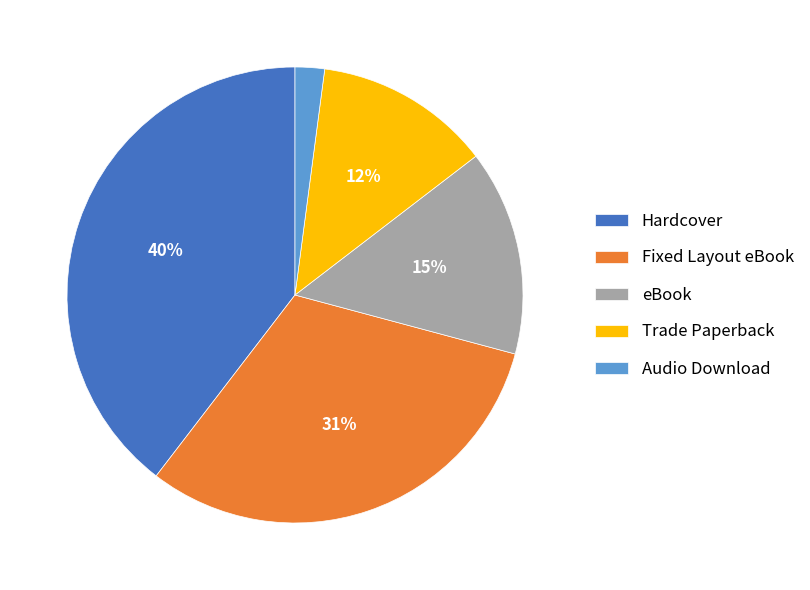

Between Hardcover and Fixed Layout eBook, which is larger?

Hardcover